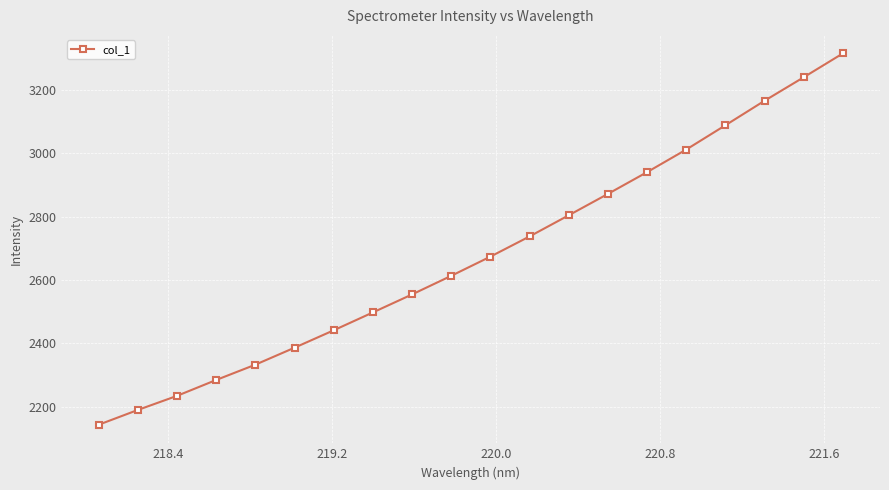

What is the average value?

2676.7